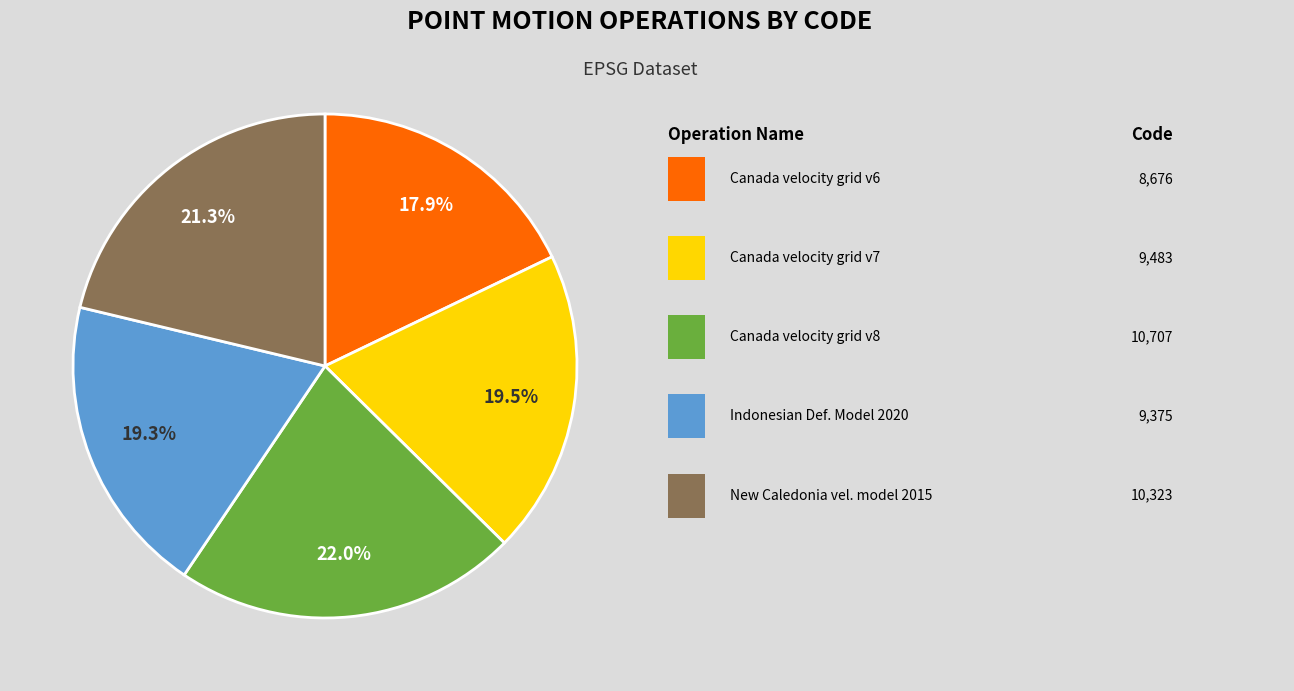

Is there any slice that represents more than half of the pie?

No